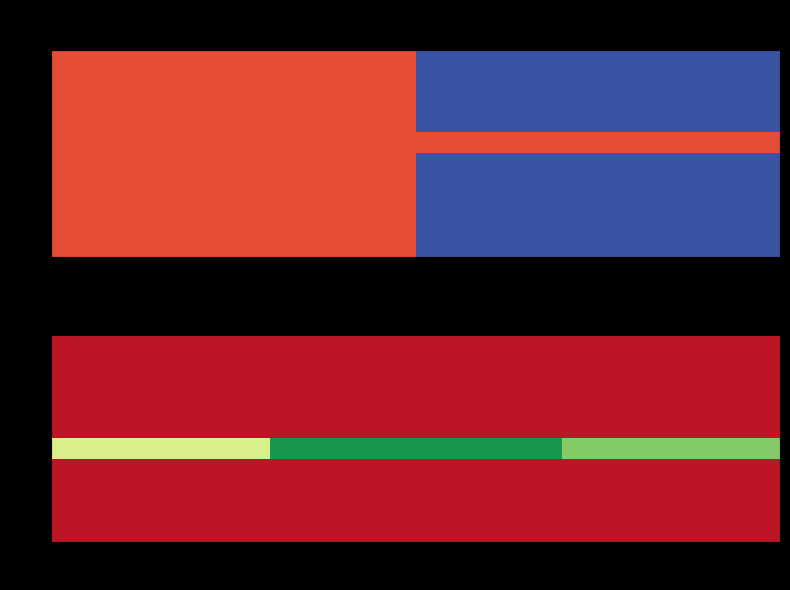

List the series in order of their peak value, lowest first.

0, 2, 4, 6, 8, 12, 14, 16, 18, 10